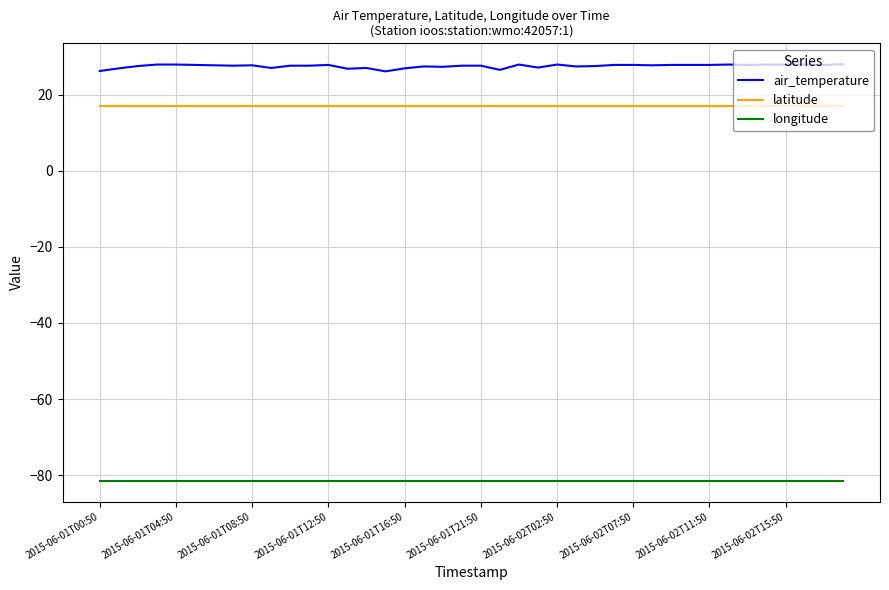

True or false: air_temperature and longitude cross at least once.

False